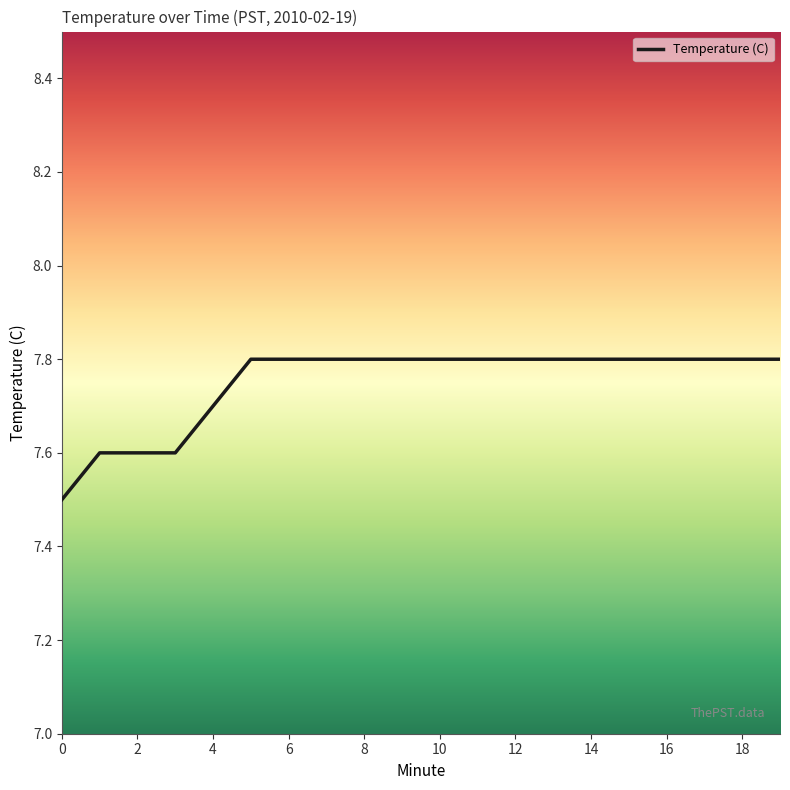

What is the maximum value shown in the chart?

7.8